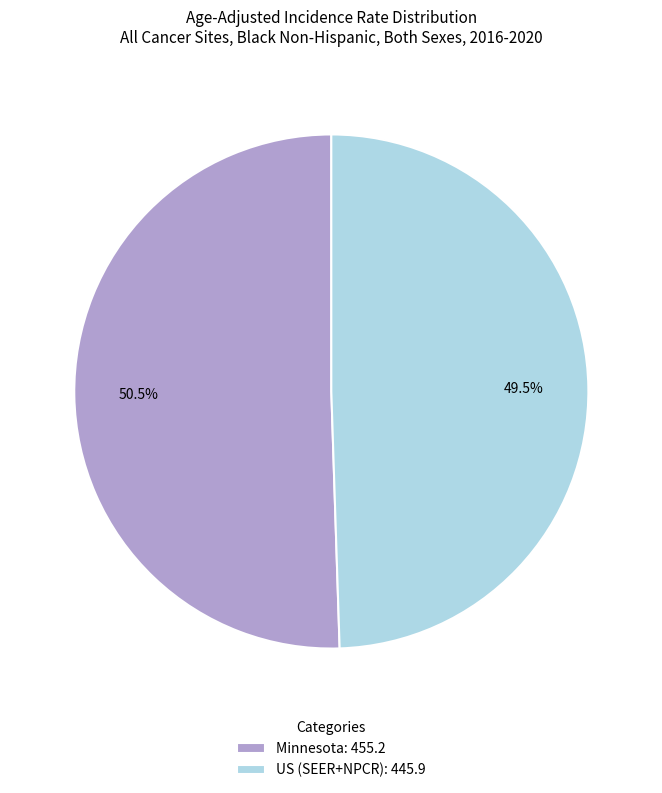

To the nearest percent, what is the difference between the largest and smallest slice percentages?

1%